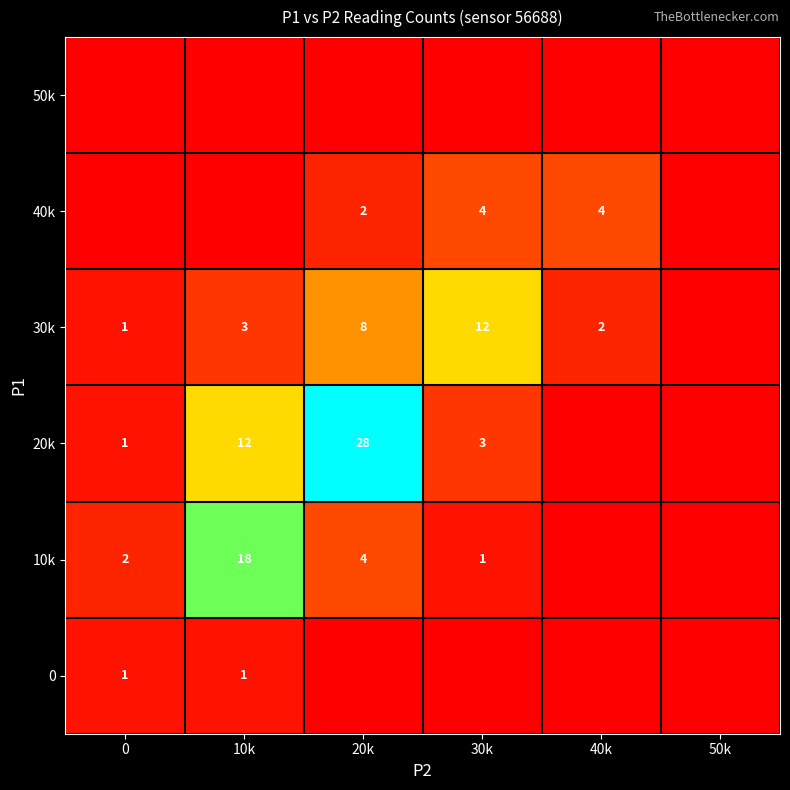

Is it true that 40k equals 1 at 30k?

False